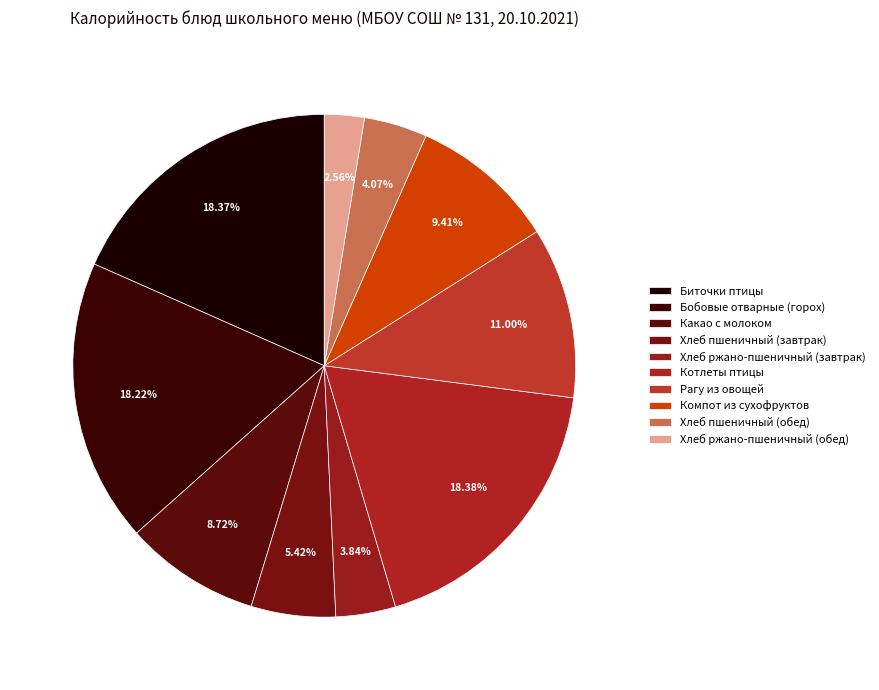

How much of the chart is everything except Компот из сухофруктов?

90.6%